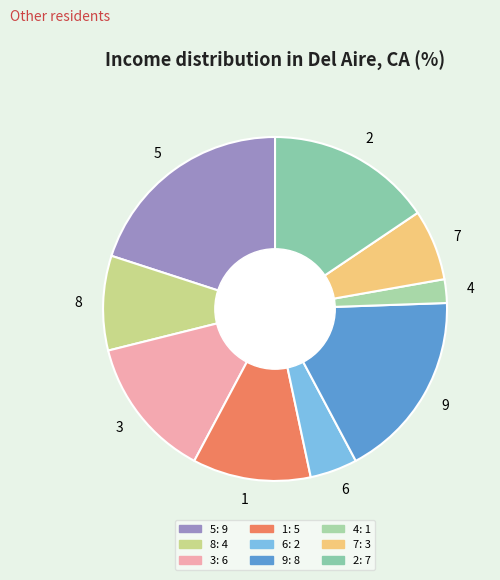

Between 5 and 4, which is larger?

5